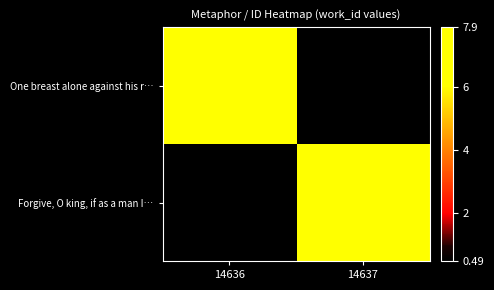

How many distinct data groups are displayed?

2